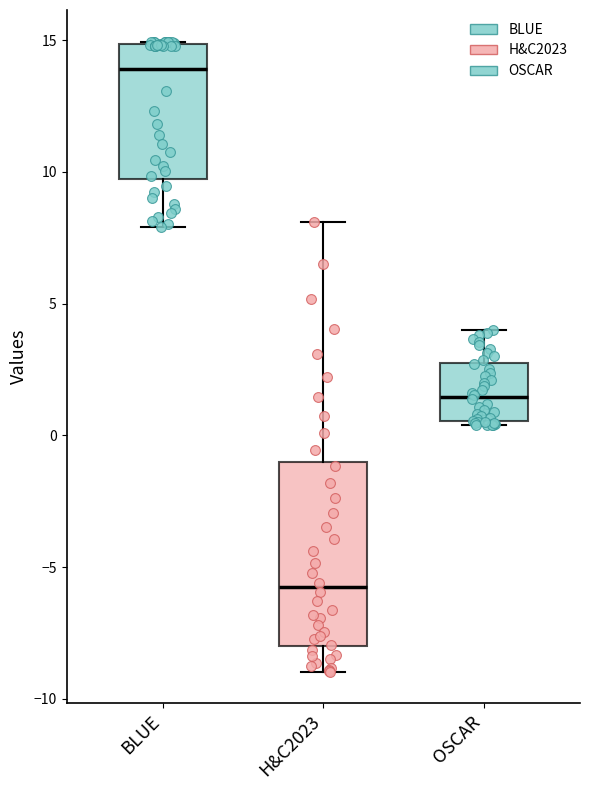

Reading left to right, transcribe this box plot: for each box, give where its median line is, the range the box spans, and where its two whiskers end, as read against the y-axis. The values are not printed on the chart, so give them approximately, as read against the axis.

BLUE: median 14.0, box 9.5 to 15.0, whiskers 8.0 to 15.0
H&C2023: median -6.0, box -8.0 to -1.0, whiskers -9.0 to 8.0
OSCAR: median 1.5, box 0.5 to 2.5, whiskers 0.5 (just below the box's lower edge) to 4.0